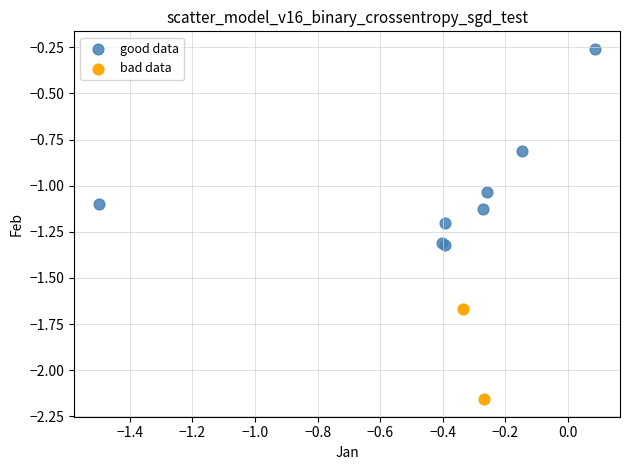

What are all the series names shown in the legend?

good data, bad data